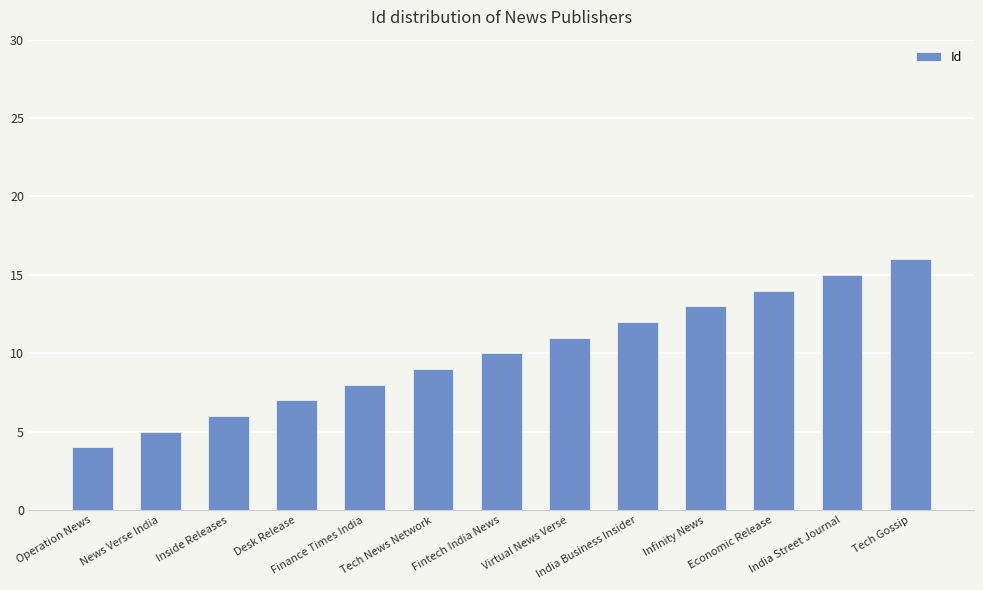

True or false: the data shows 12 at India Business Insider.

True